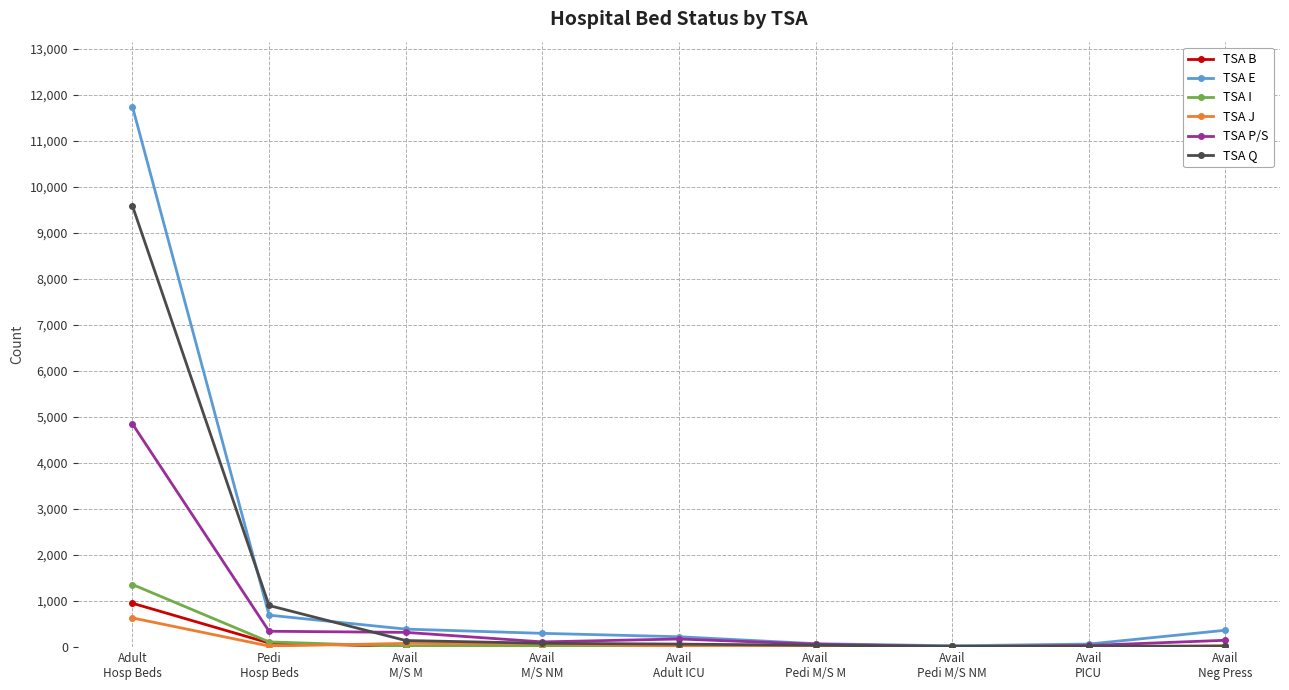

At which category is the sum across all series the highest?

Adult
Hosp Beds